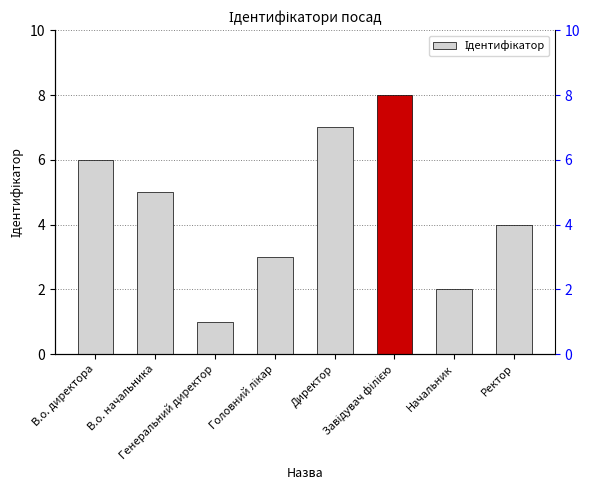

What is the label of the 3rd bar from the left?

Генеральний директор